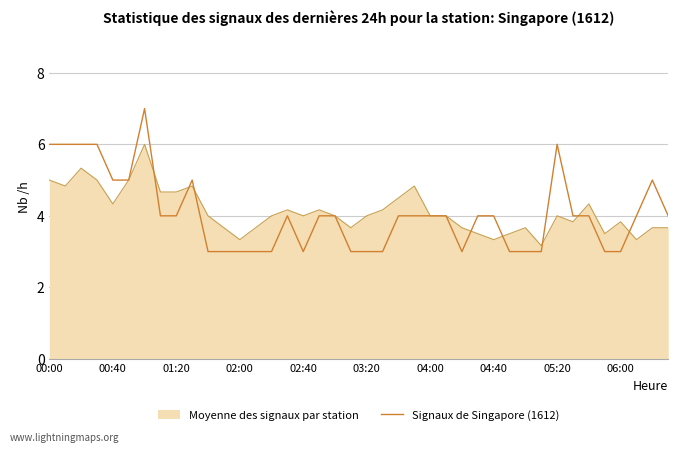

What is the maximum value shown in the chart?

7.0